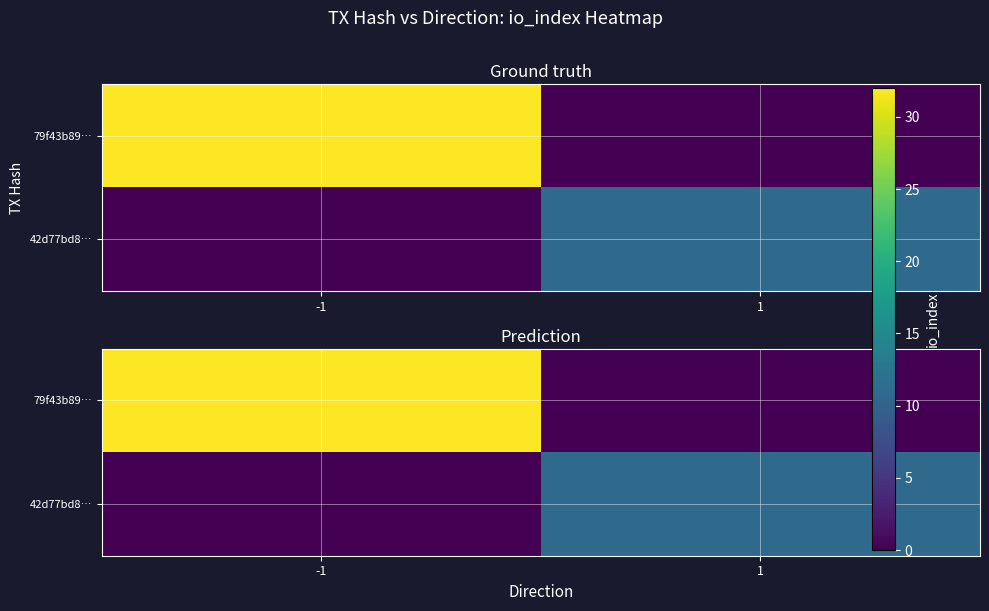

At how many categories does at least one series exceed 29?

1